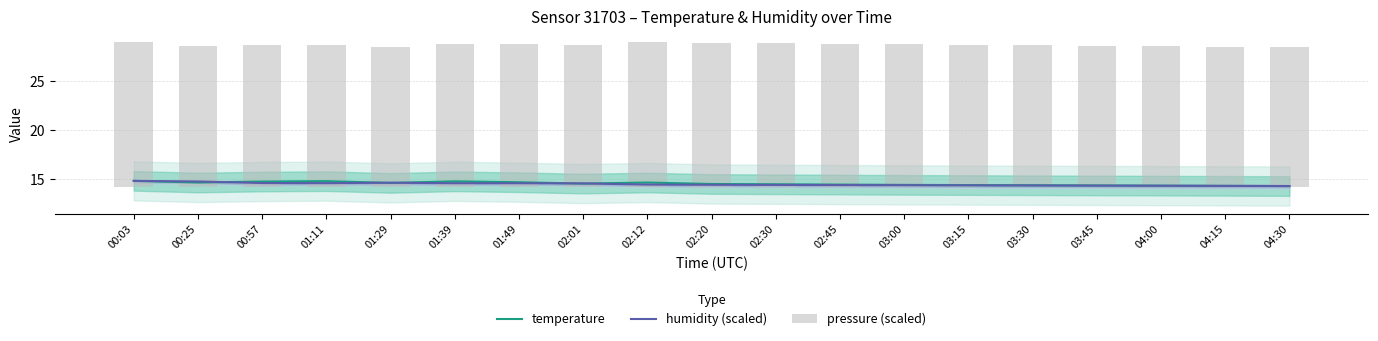

Where is humidity (scaled) nearest to the value 14?

04:30